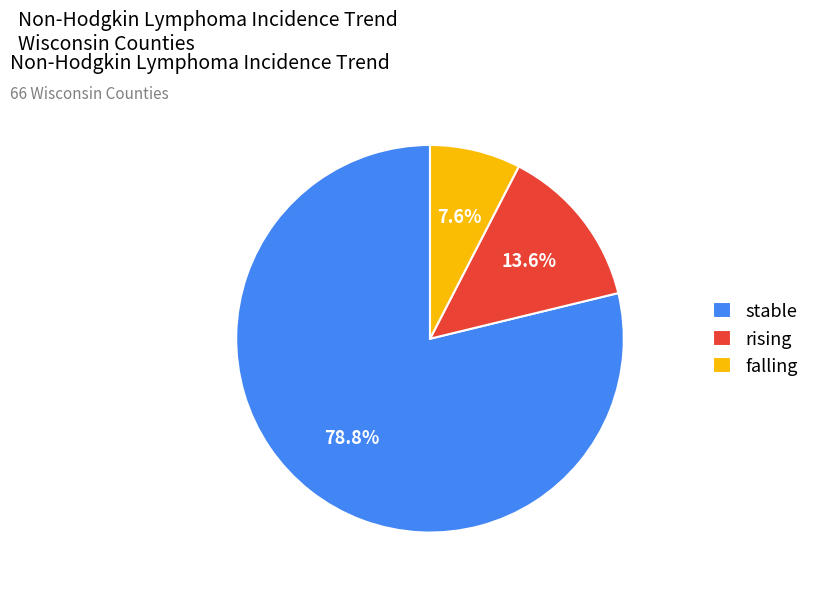

Does stable represent more than half of the total?

Yes